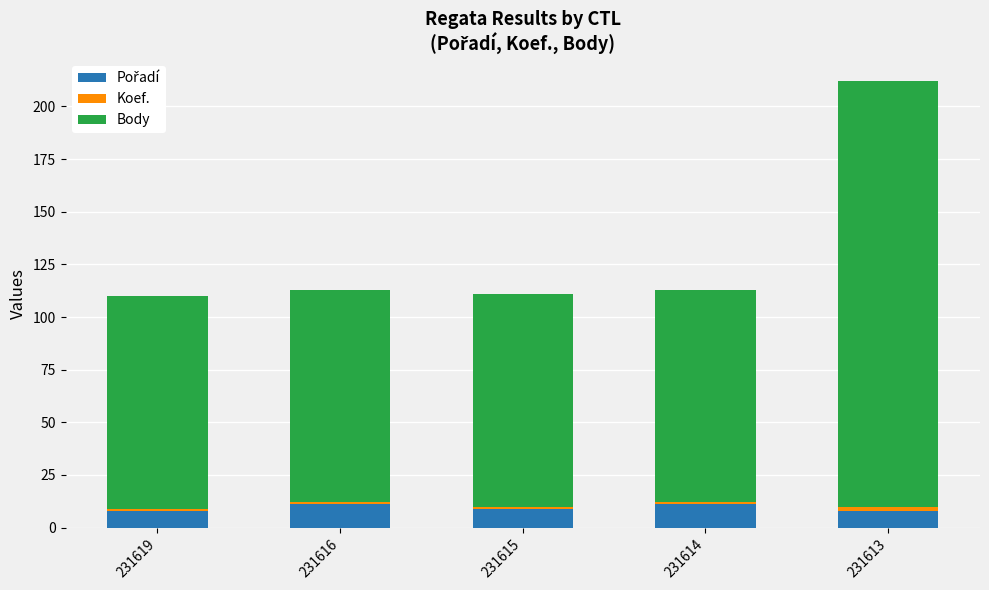

What is the value of the Pořadí bar at the 5th from the left?

8